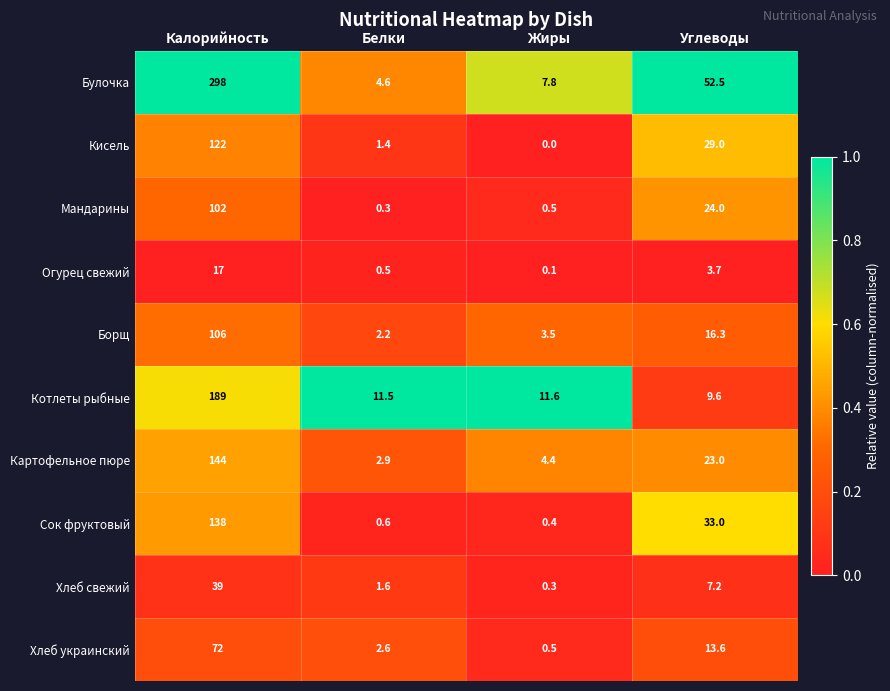

Is it true that Булочка equals 2.4 at Белки?

False